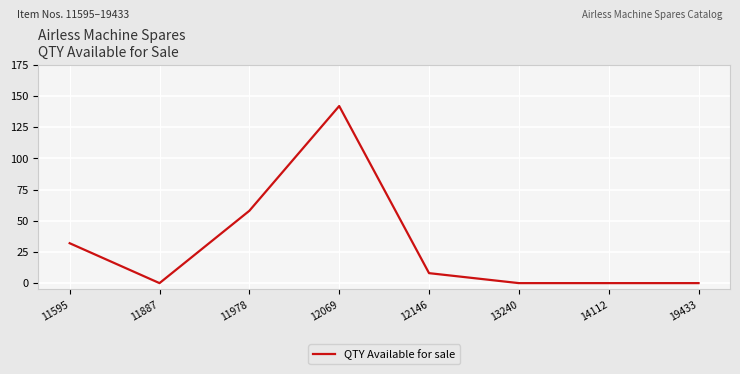

True or false: the data shows -92 at 13240.

False